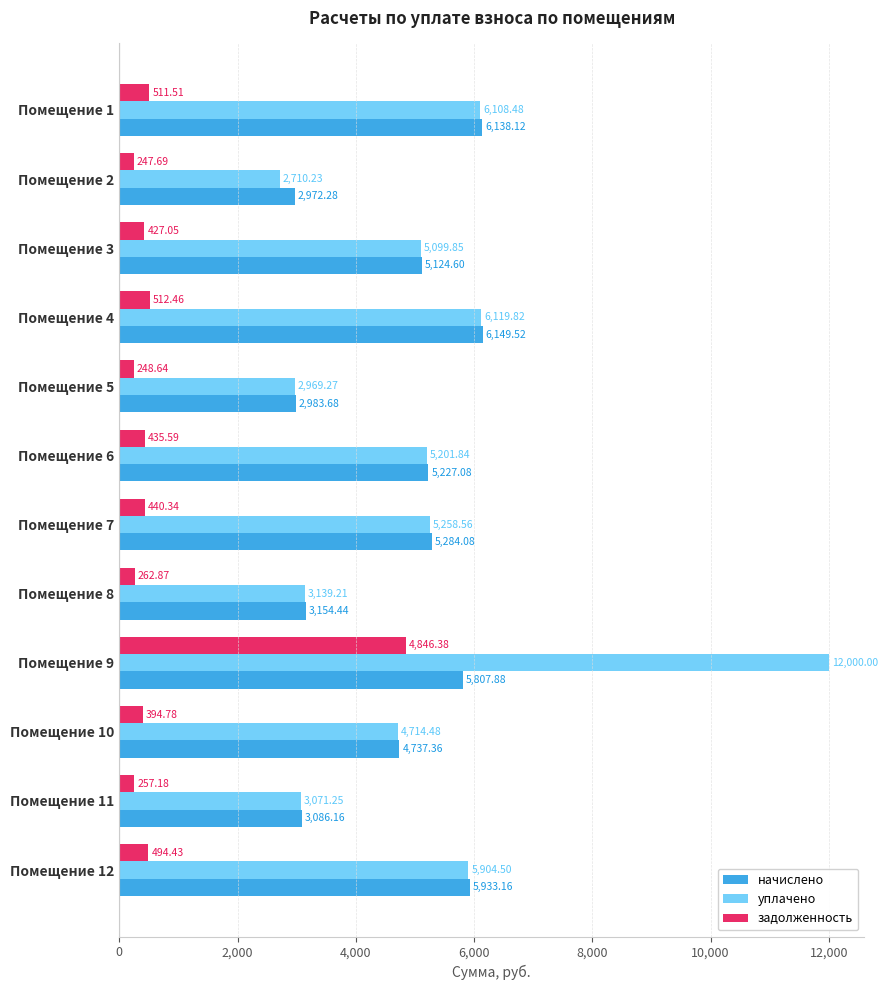

What is the maximum value for уплачено?

12000.0